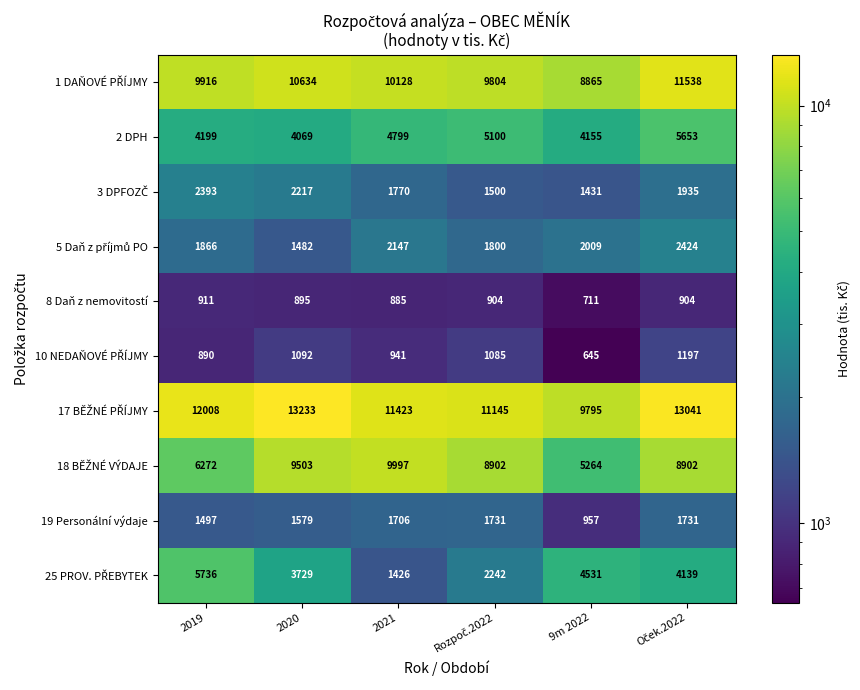

Read the 2 DPH value at 9m 2022.

4155